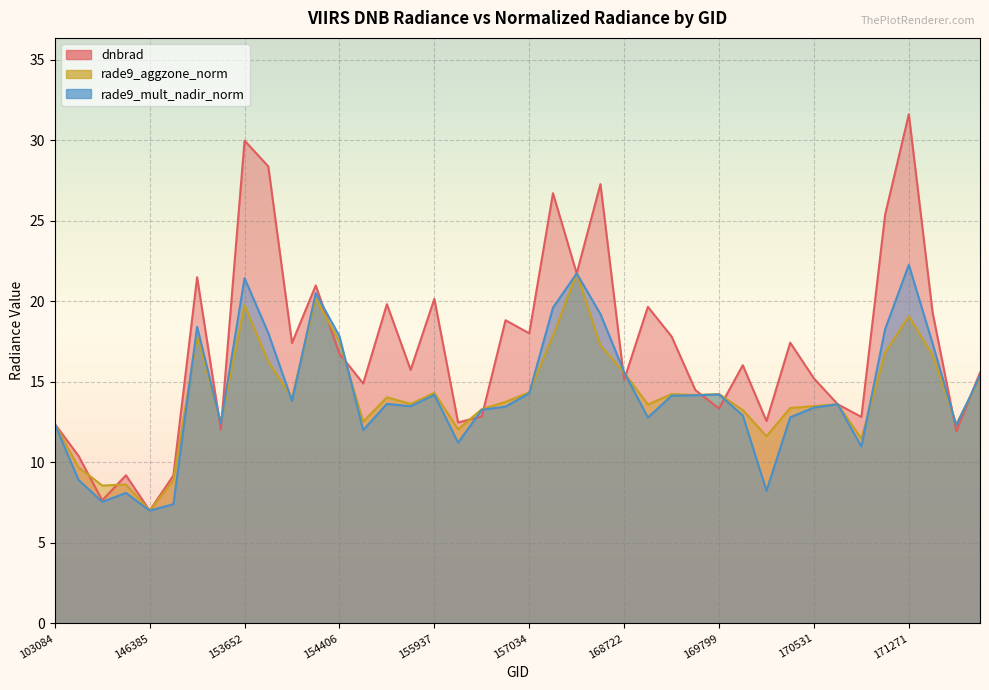

At 170168, list the series in order from smallest to largest.

rade9_mult_nadir_norm, rade9_aggzone_norm, dnbrad